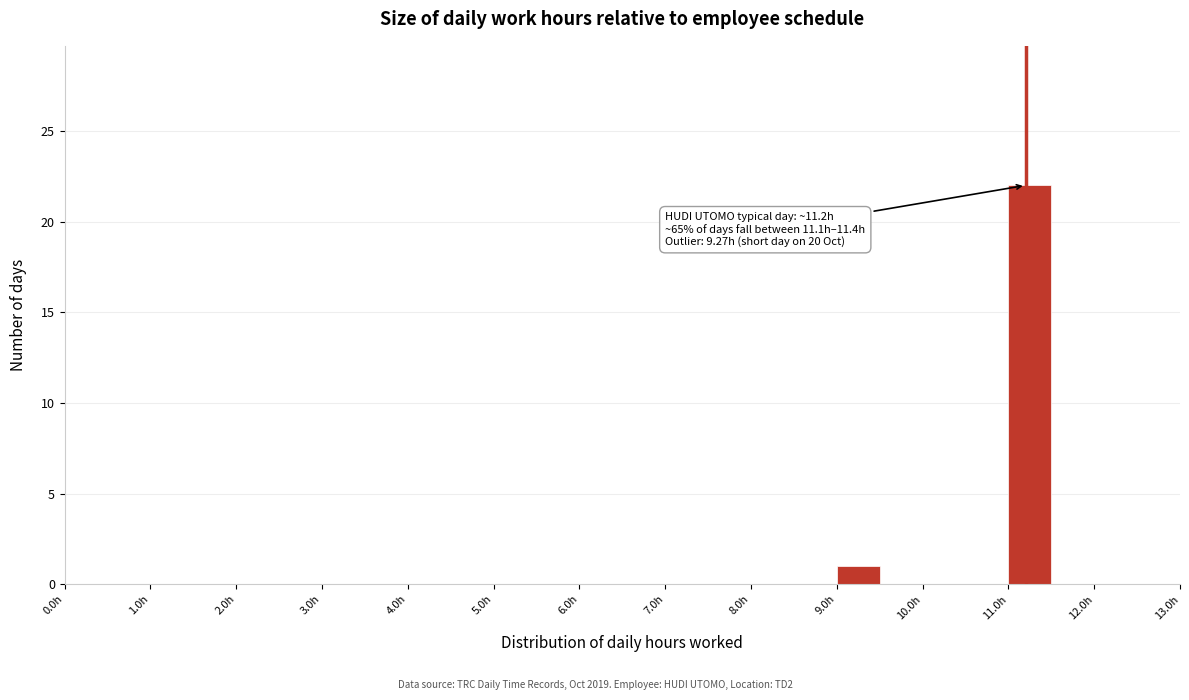

Over which range of the x-axis is the bar tallest?

11.0 to 11.5